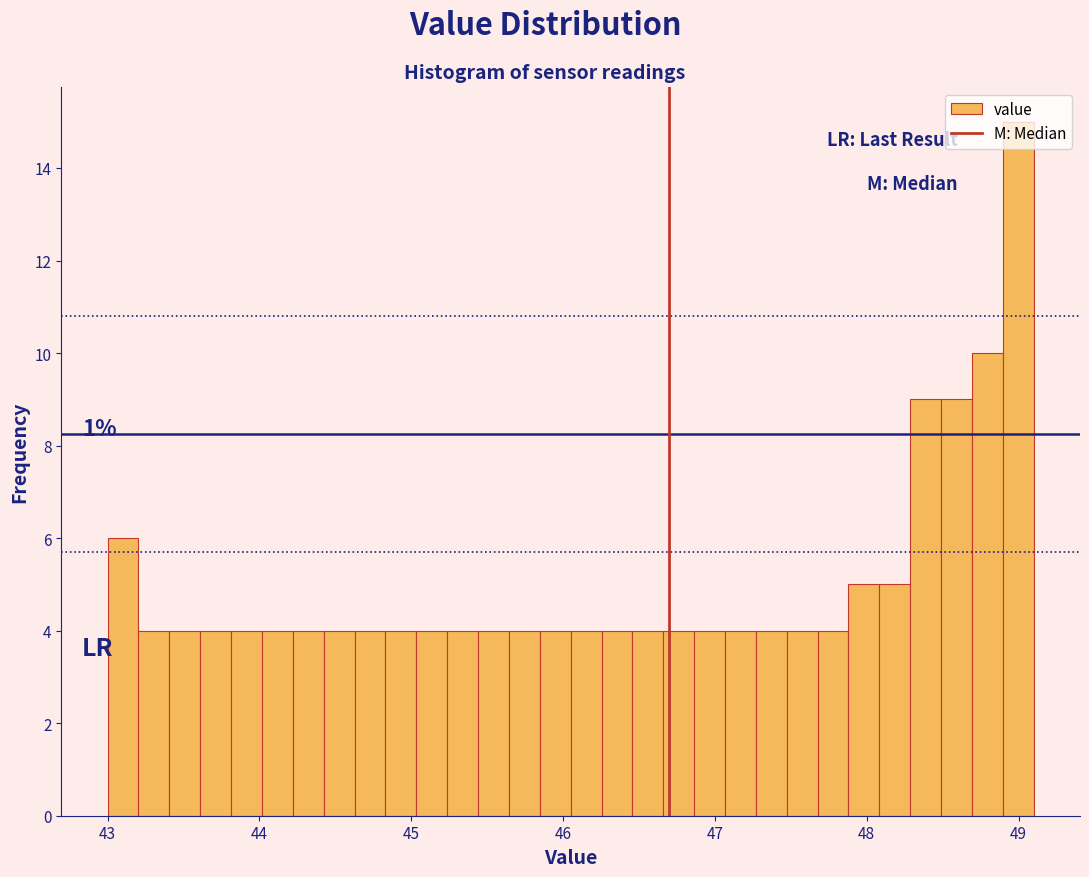

Read against the x-axis, roughly where is the centre of the tallest bar?

49.0